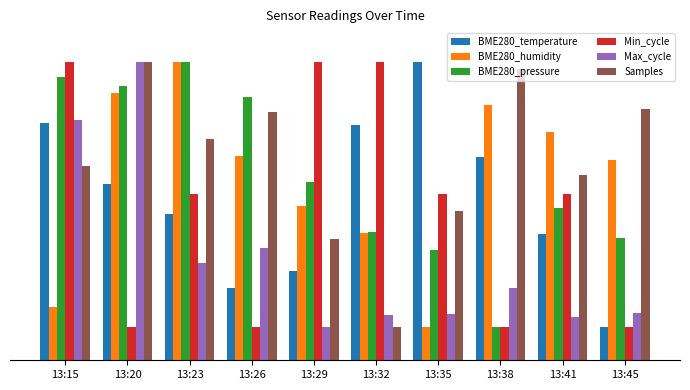

Does the chart contain any negative values?

No